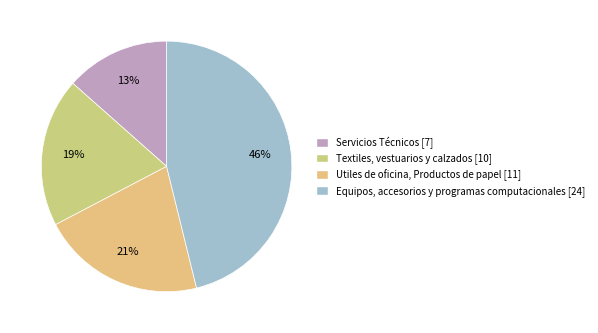

Which slice is the smallest?

Servicios Técnicos